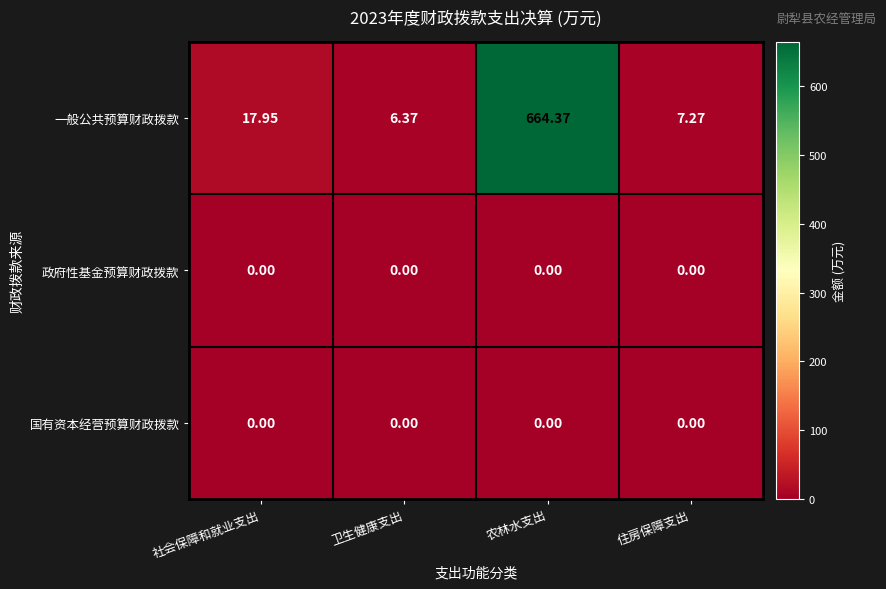

Which label corresponds to the largest value in the chart?

农林水支出